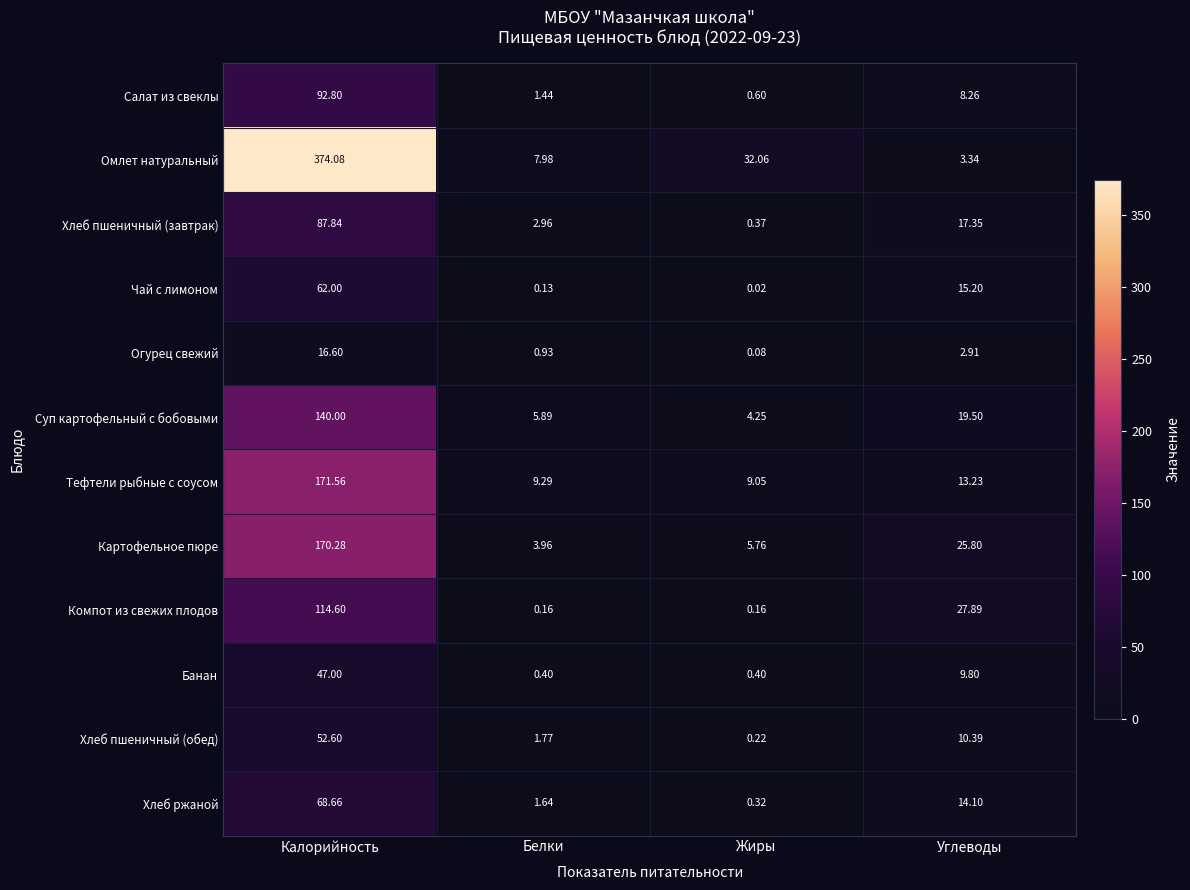

At which category is the sum across all series the highest?

Калорийность